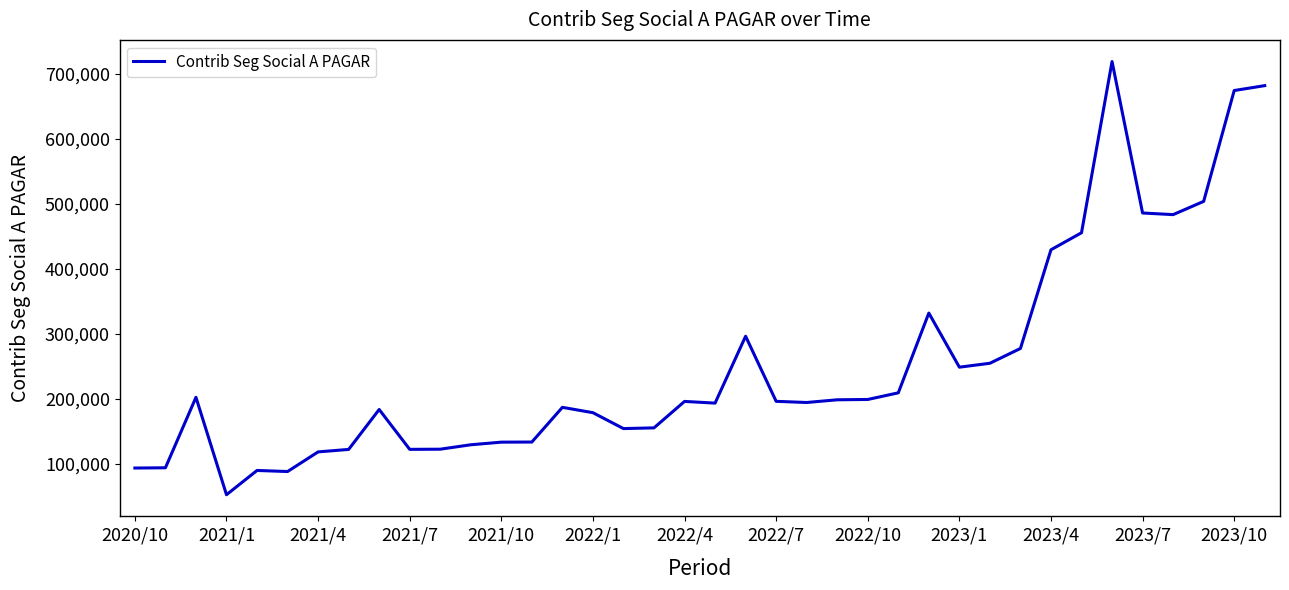

What is the difference between the maximum and minimum values?

666783.3